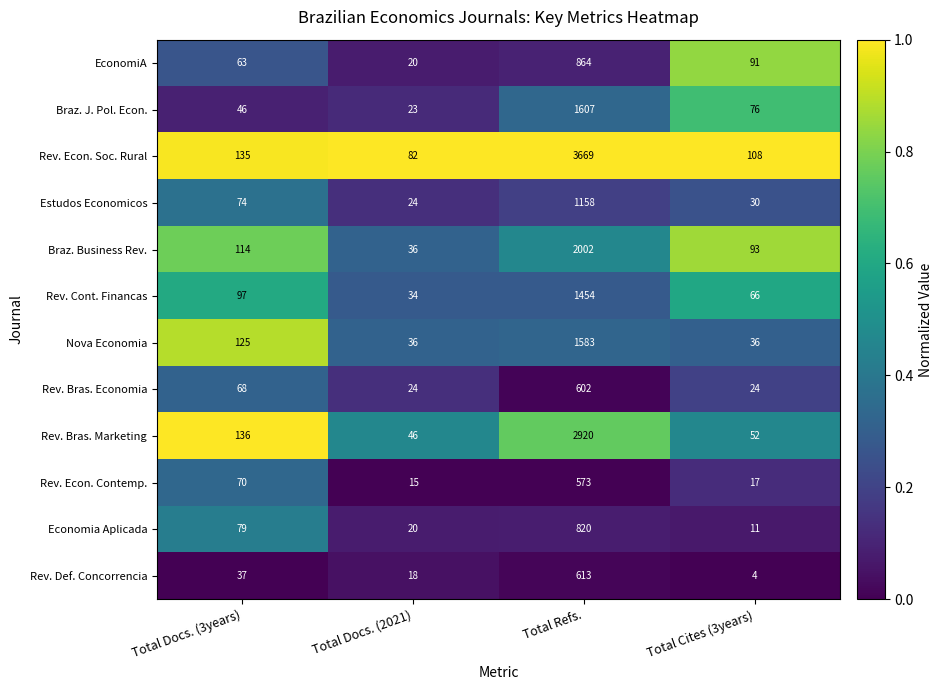

At which label is Rev. Bras. Economia closest to 313?

Total Docs. (3years)